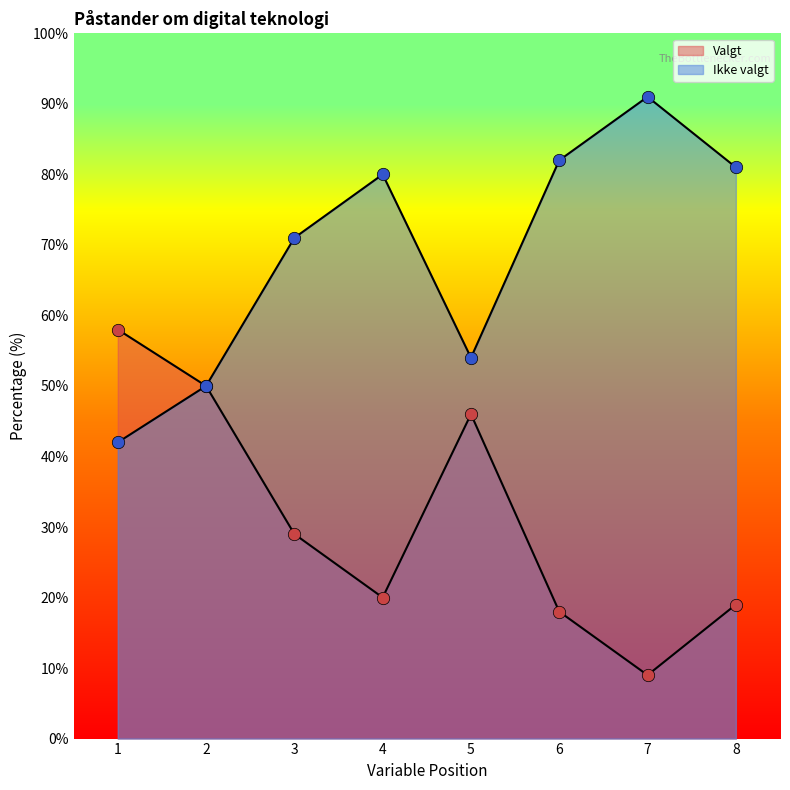

What is the total value across all series at 6?

100